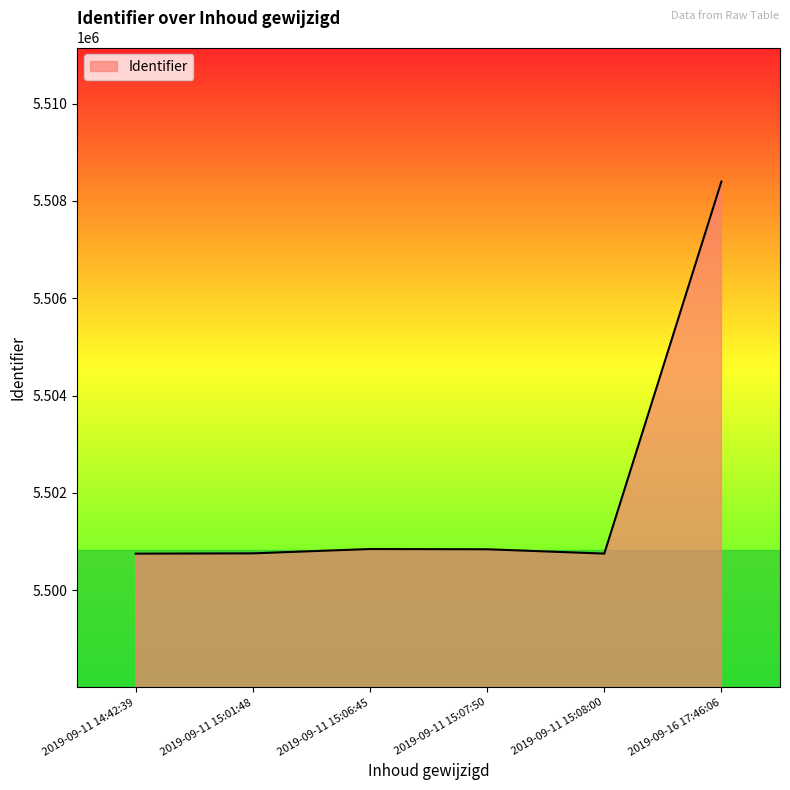

The chart shows a value of 7734171 at 2019-09-11 15:01:48. True or false?

False